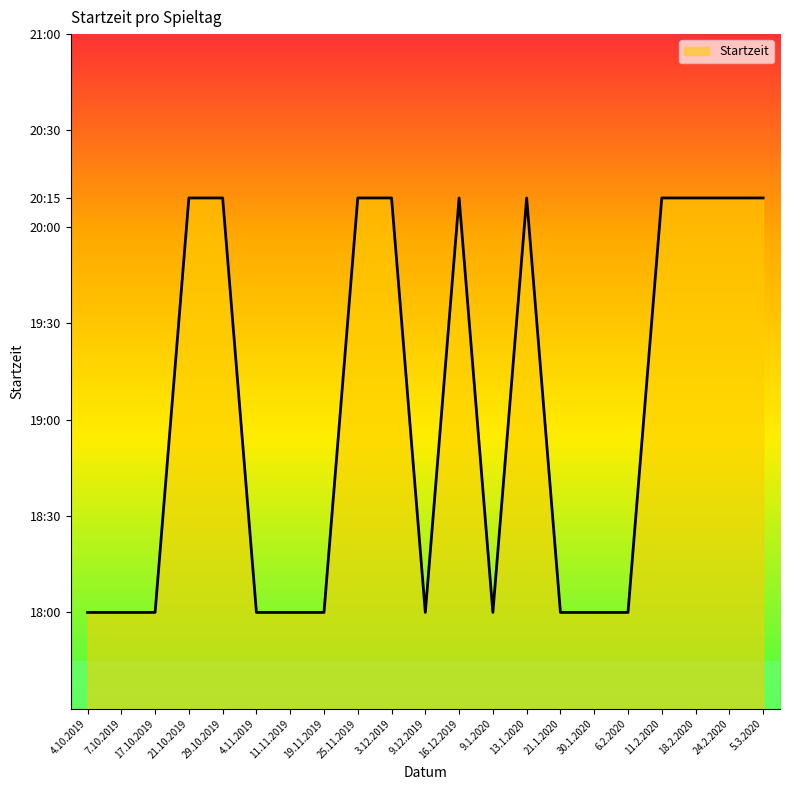

Is this an area chart (filled region under the line)?

Yes